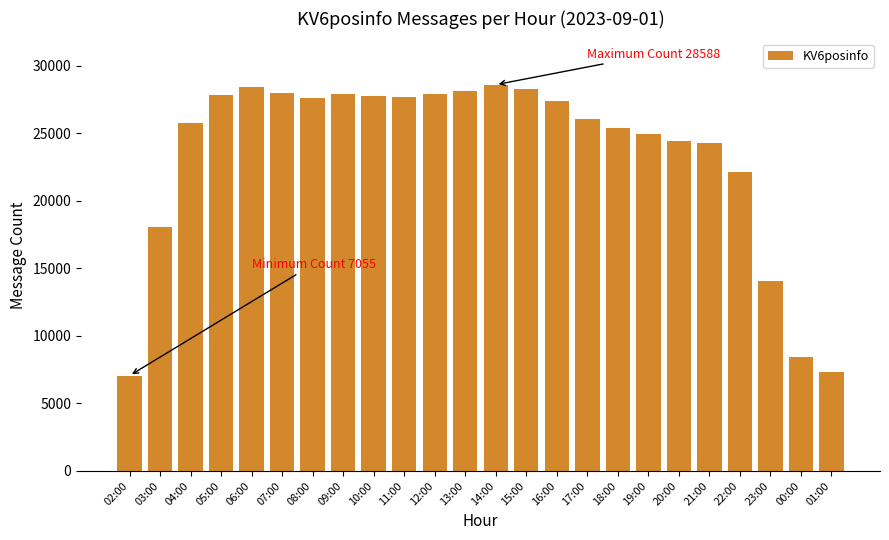

What is the label of the 19th bar from the left?

20:00